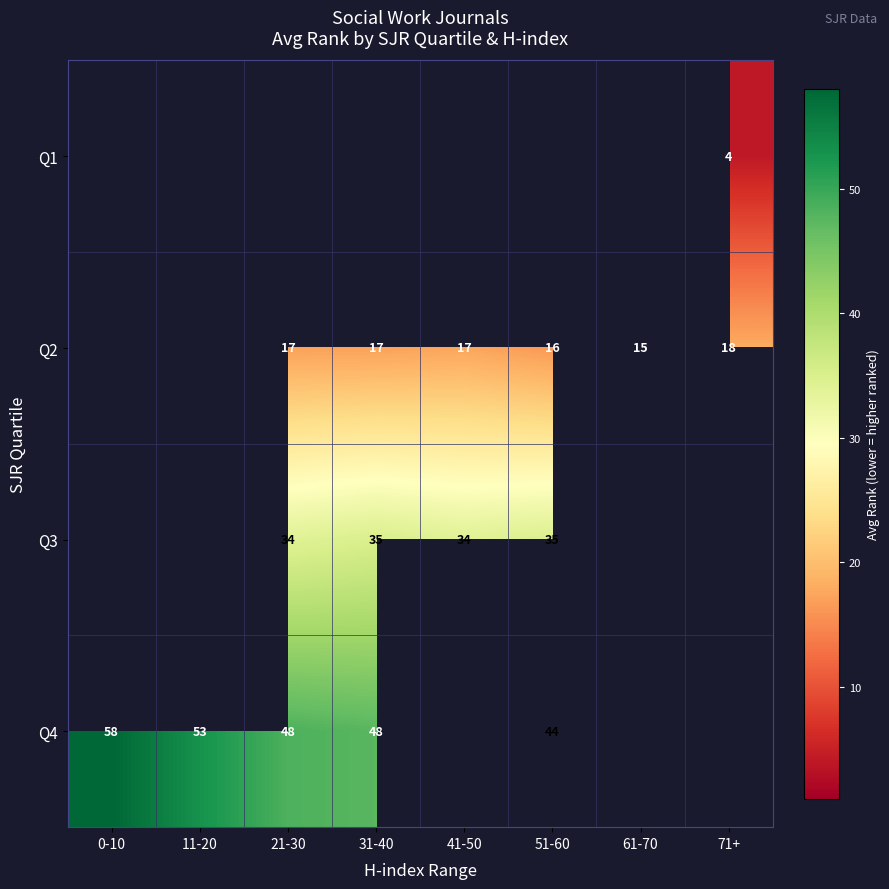

What is the sum of the Q2 values at 61-70 and 71+?

33